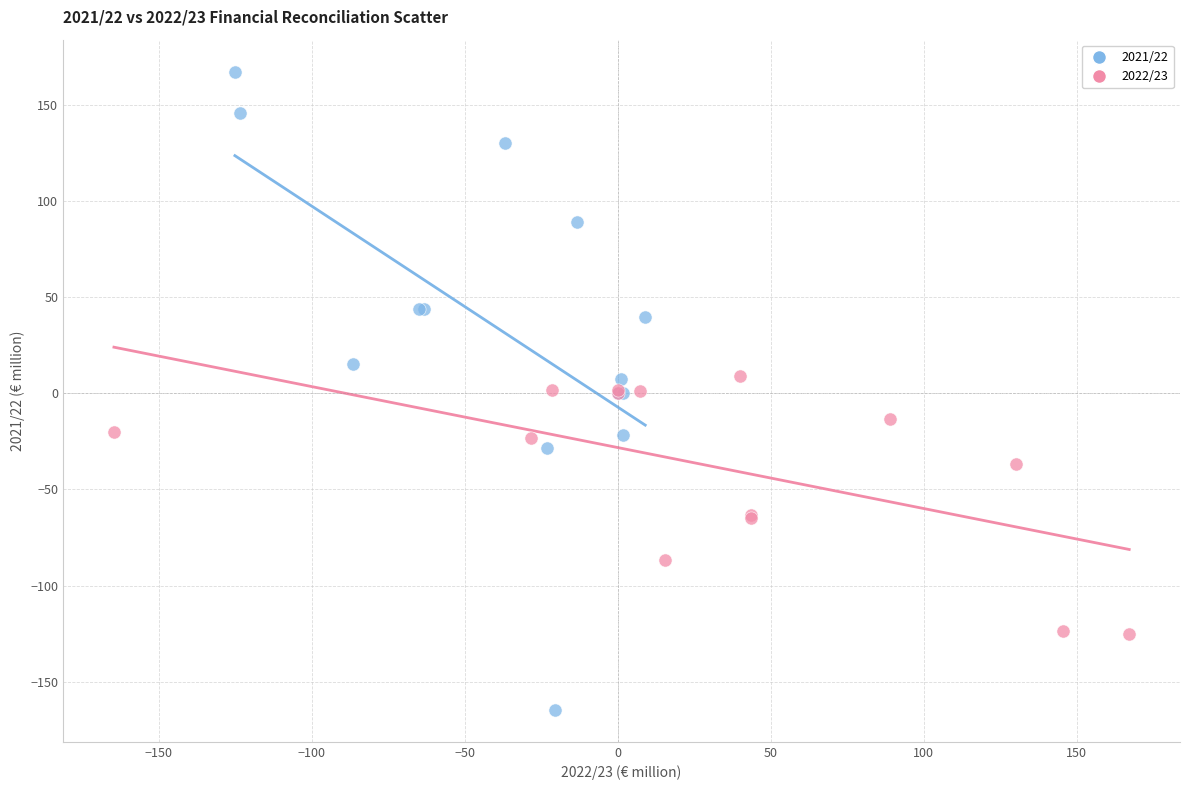

Which series has the largest Y range (max minus min)?

2021/22